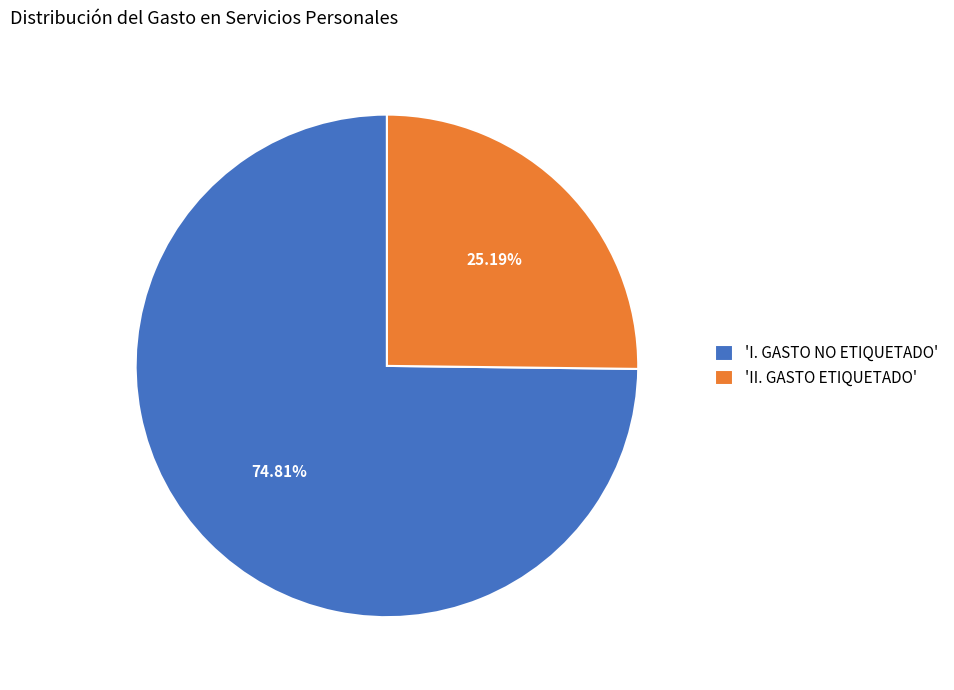

What is the largest slice in the pie chart?

'I. GASTO NO ETIQUETADO'